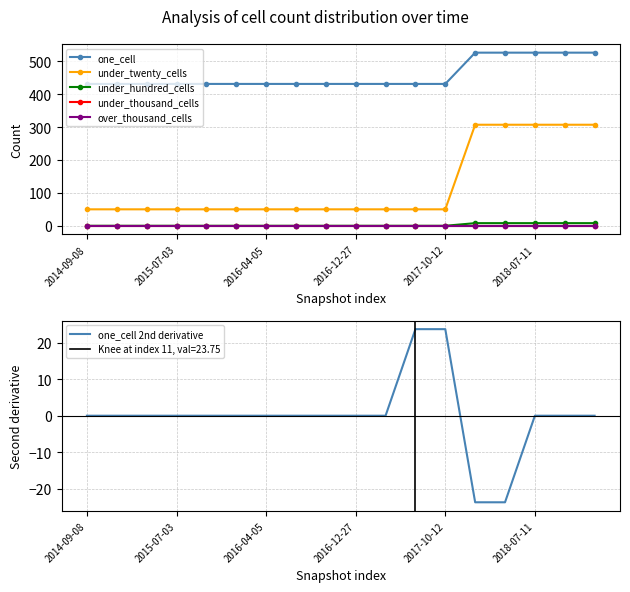

Reading left to right, extract all data points from this chart.

one_cell: 431.0	431.0	431.0	431.0	431.0	431.0	431.0	431.0	431.0	431.0	431.0	431.0	431.0	526.0	526.0	526.0	526.0	526.0
under_twenty_cells: 50.0	50.0	50.0	50.0	50.0	50.0	50.0	50.0	50.0	50.0	50.0	50.0	50.0	307.0	307.0	307.0	307.0	307.0
under_hundred_cells: 0.0	0.0	0.0	0.0	0.0	0.0	0.0	0.0	0.0	0.0	0.0	0.0	0.0	8.0	8.0	8.0	8.0	8.0
under_thousand_cells: 0.0	0.0	0.0	0.0	0.0	0.0	0.0	0.0	0.0	0.0	0.0	0.0	0.0	0.0	0.0	0.0	0.0	0.0
over_thousand_cells: 0.0	0.0	0.0	0.0	0.0	0.0	0.0	0.0	0.0	0.0	0.0	0.0	0.0	0.0	0.0	0.0	0.0	0.0
one_cell 2nd derivative: 0.0	0.0	0.0	0.0	0.0	0.0	0.0	0.0	0.0	0.0	0.0	23.8	23.8	-23.8	-23.8	0.0	0.0	0.0